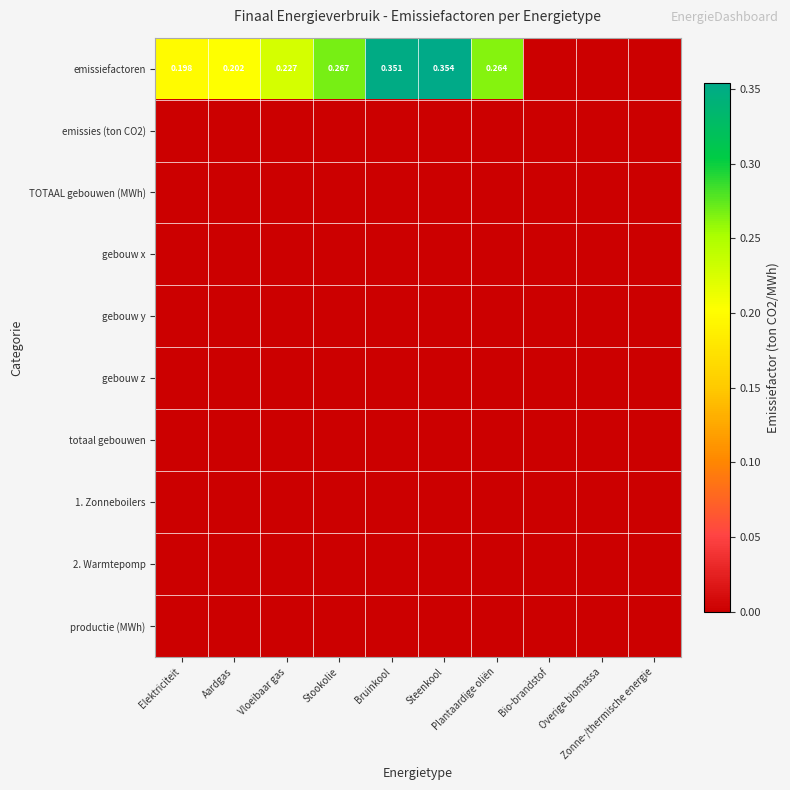

What is the difference between the highest and lowest values at Plantaardige oliën?

0.3